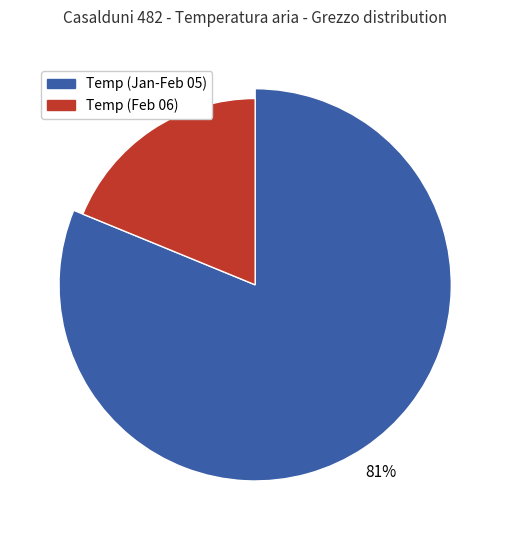

Is it true that 2022-02-05 is 29% of the pie?

False